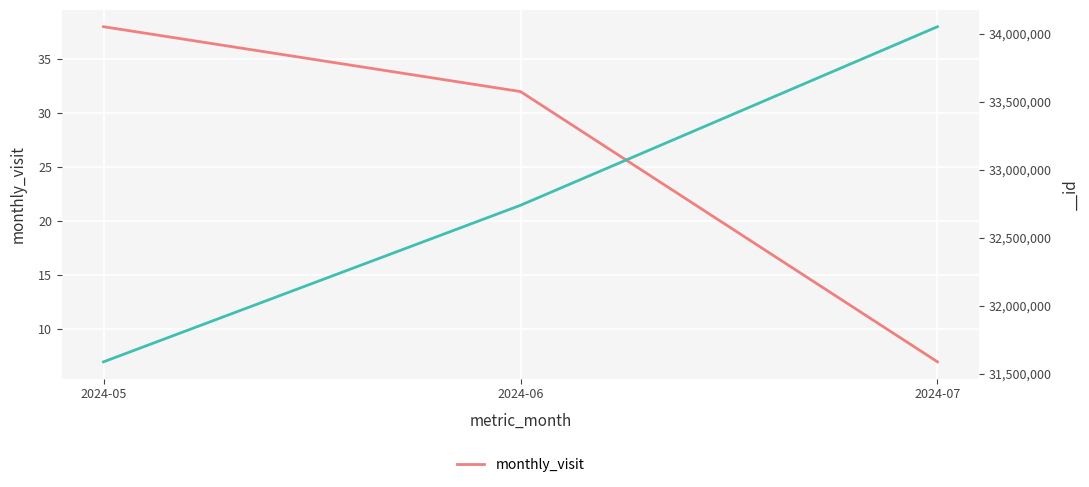

What is the difference between the maximum and minimum values?

31